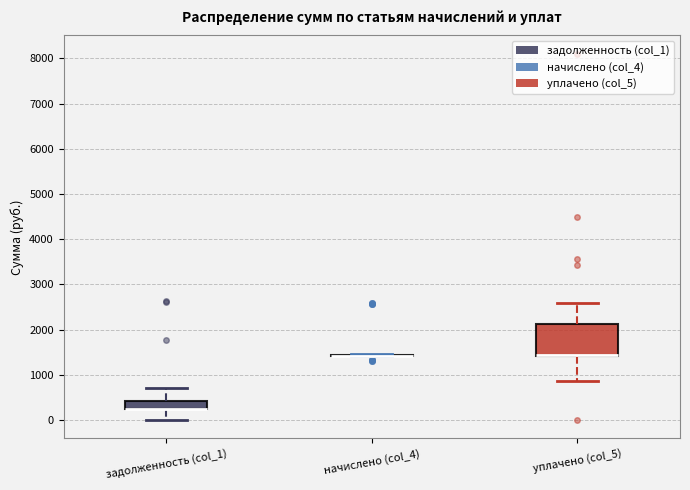

Reading left to right, transcribe this box plot: for each box, give where its median line is, the range the box spans, and where its two whiskers end, as read against the y-axis. The values are not printed on the chart, so give them approximately, as read against the axis.

задолженность (col_1): median 200 (drawn on the box's lower edge), box 200 to 400, whiskers 0 to 700
начислено (col_4): box collapsed to a line at 1400, whiskers 1400 to 1500
уплачено (col_5): median 1400 (drawn on the box's lower edge), box 1400 to 2100, whiskers 900 to 2600